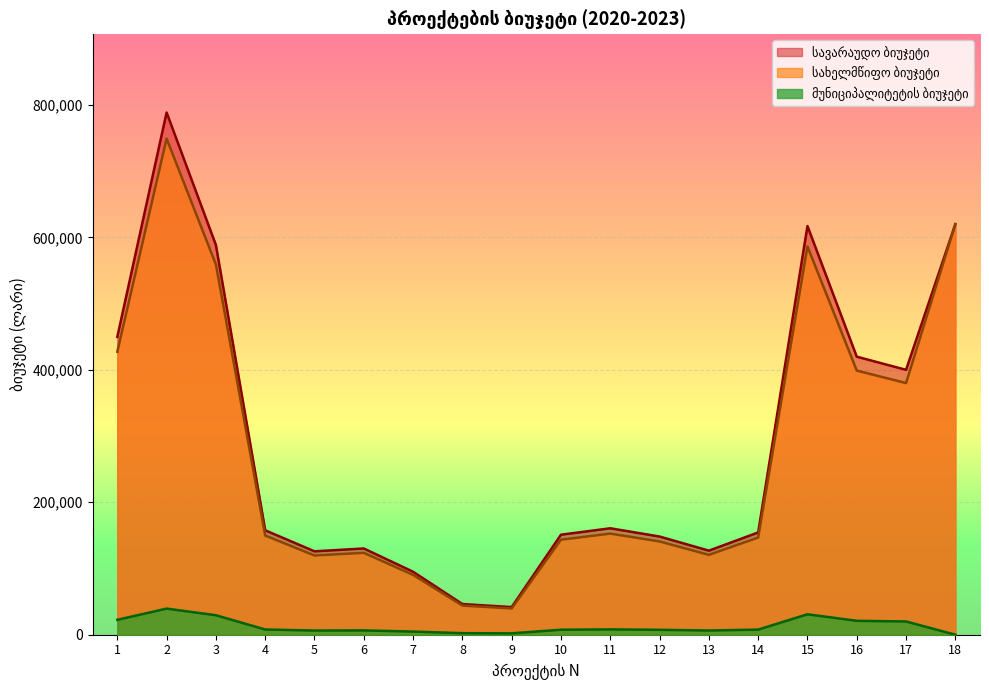

What is the difference between the highest and lowest values at 10?

143478